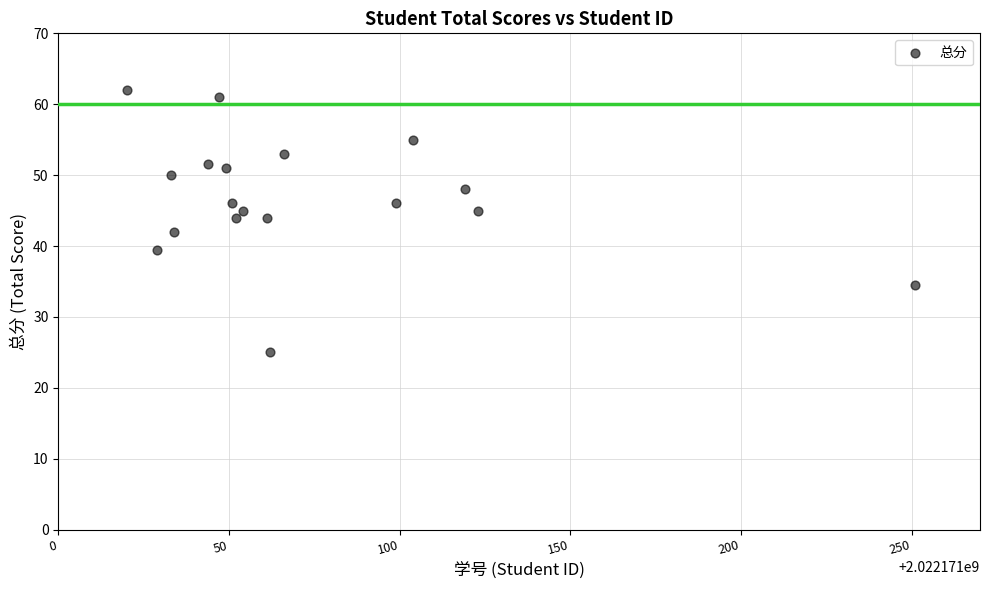

What is the range of X values (max minus min)?

231.0